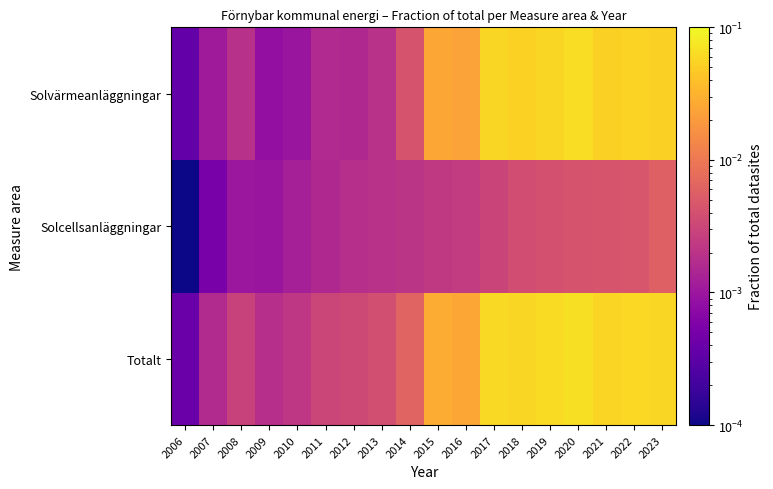

Count the number of categories in the chart.

18